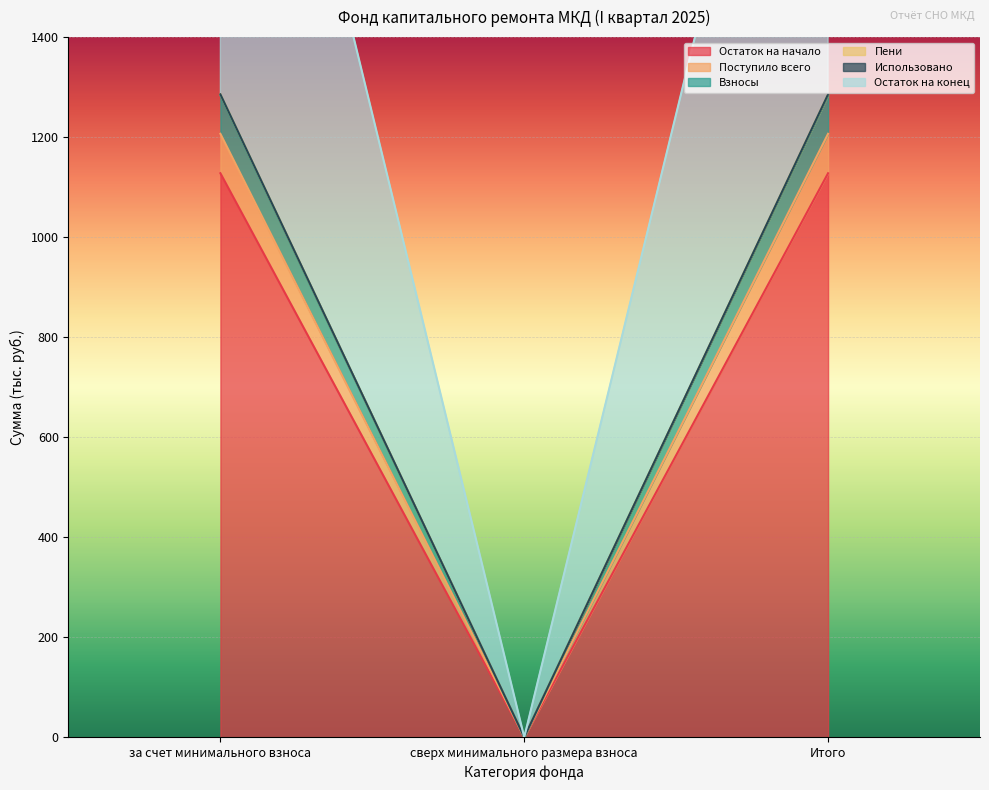

Which label corresponds to the smallest value in the chart?

сверх минимального размера взноса